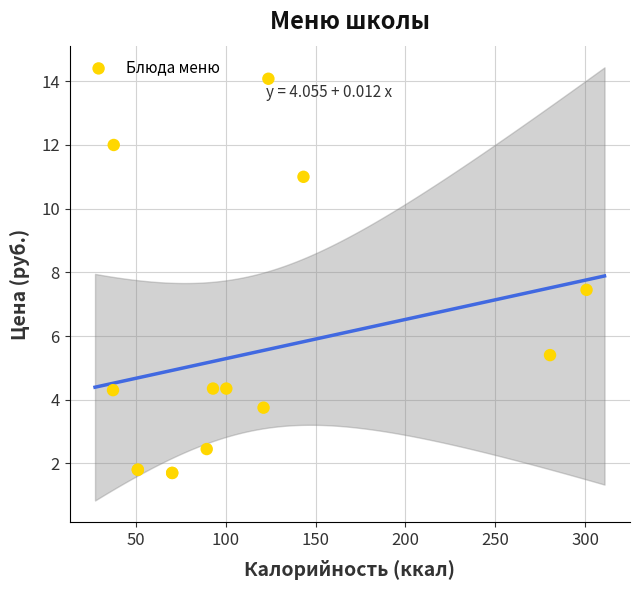

What Y value in the scatter plot is closest to 7?

7.5